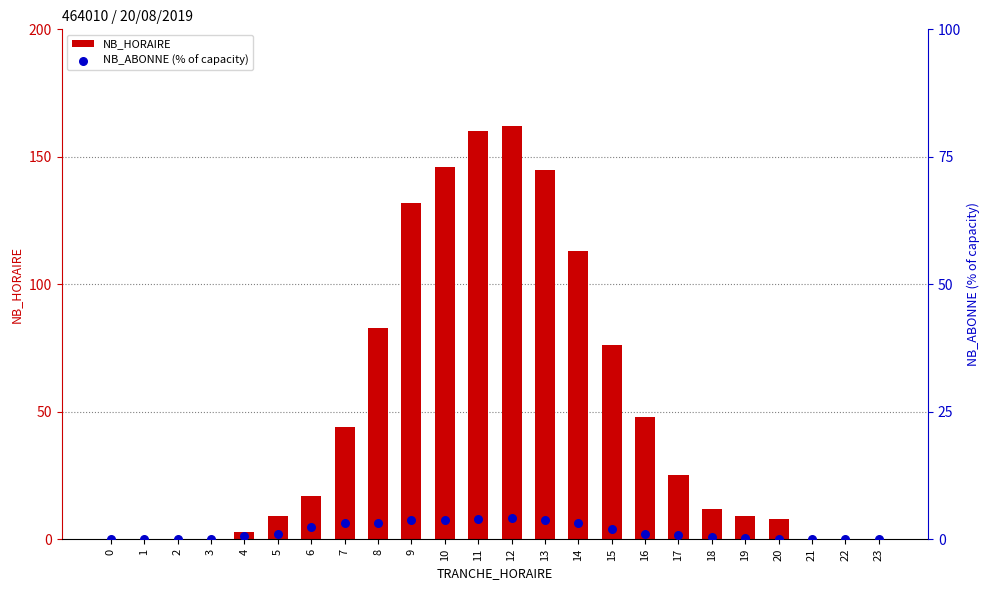

At which category is the sum across all series the highest?

12